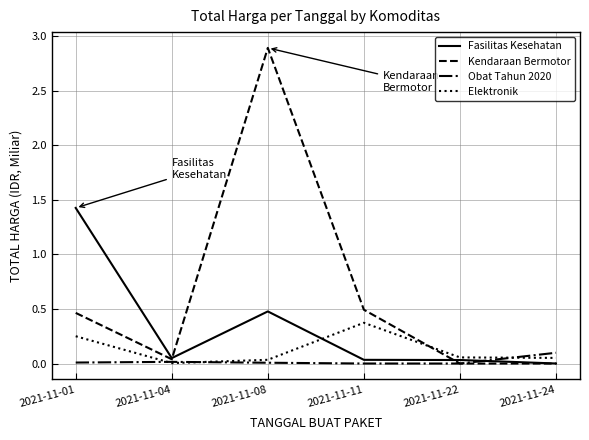

At which category is the sum across all series the highest?

2021-11-08